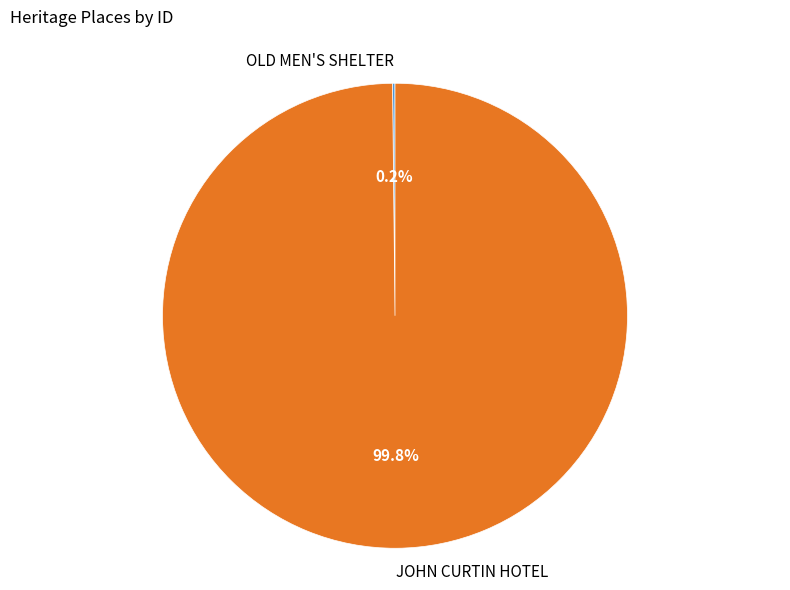

To the nearest percent, what is the average slice percentage?

50%